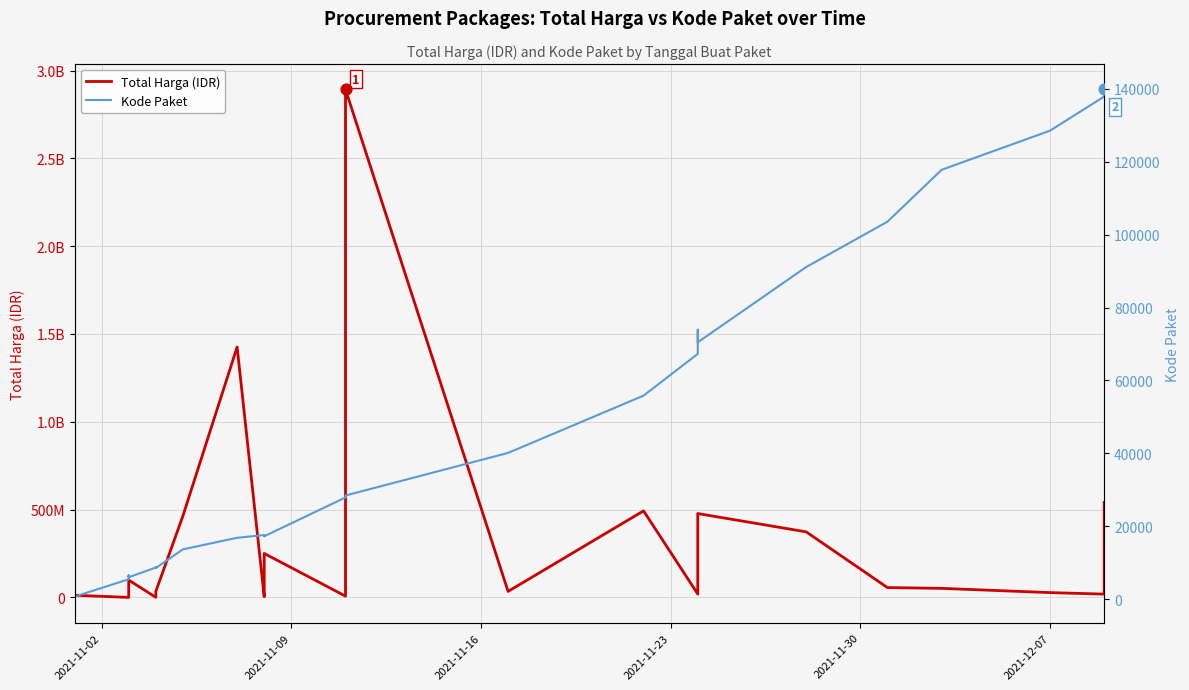

Which series reaches the maximum Y coordinate?

Total Harga (IDR)